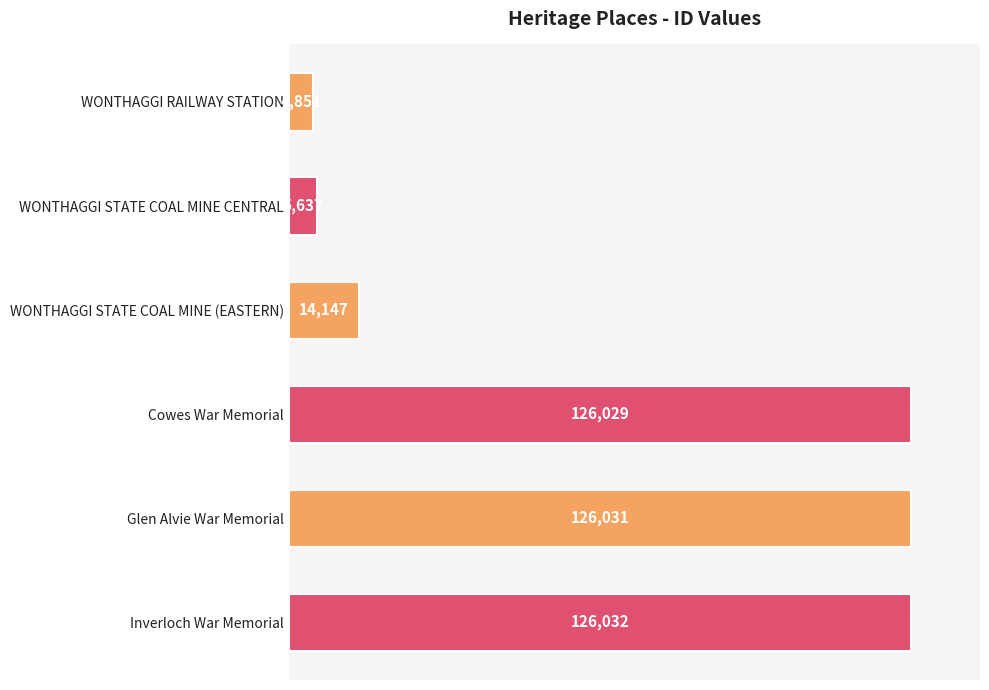

True or false: the data shows 220542 at Inverloch War Memorial.

False